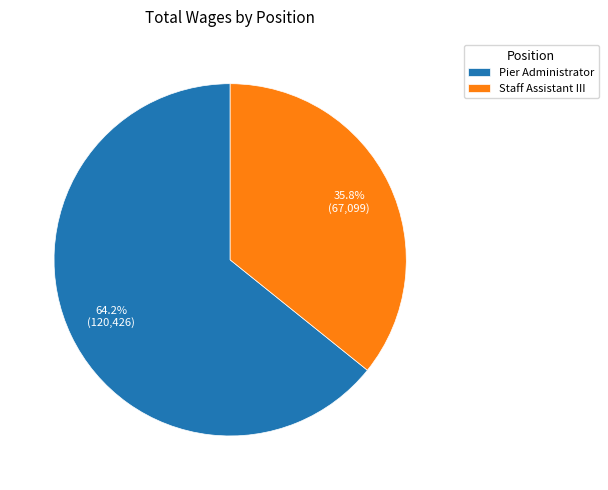

What is the largest slice in the pie chart?

Pier Administrator